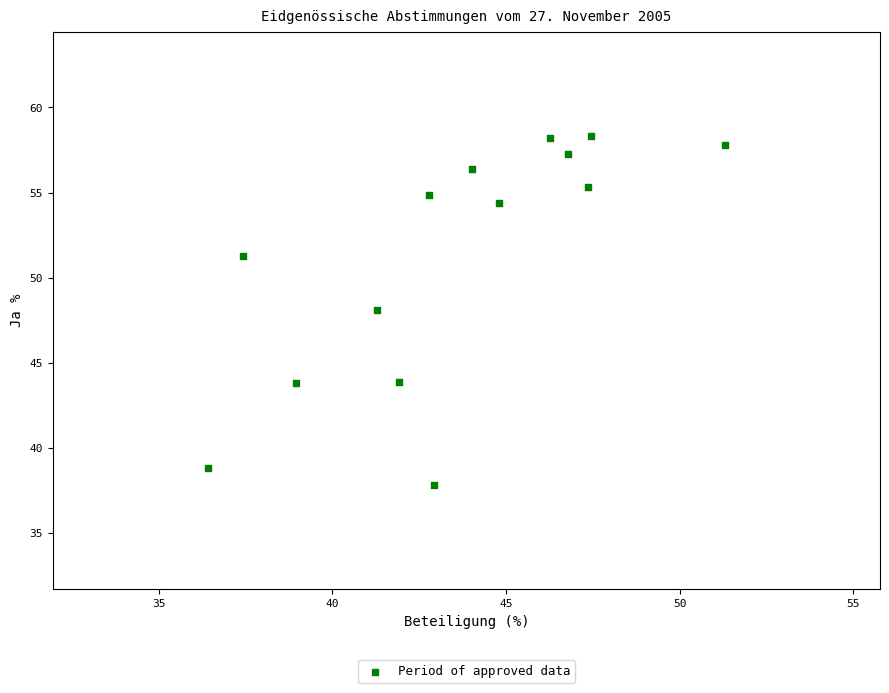

What is the range of Y values (max minus min)?

20.4